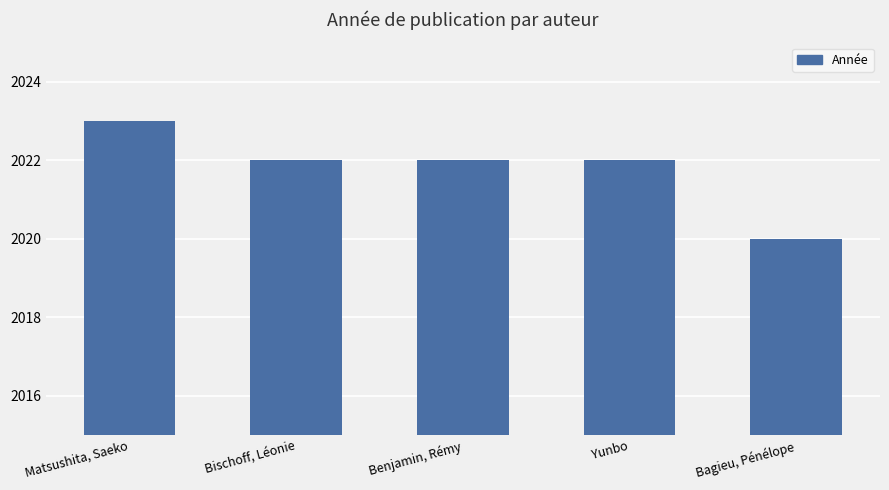

Are the bars grouped side by side (vs. stacked)?

No